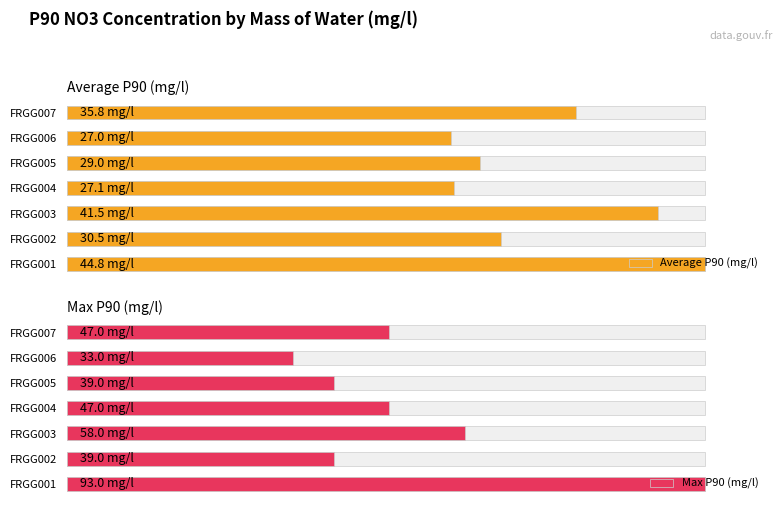

Rank the series by their maximum value, from lowest to highest.

Average P90 (mg/l), Max P90 (mg/l)